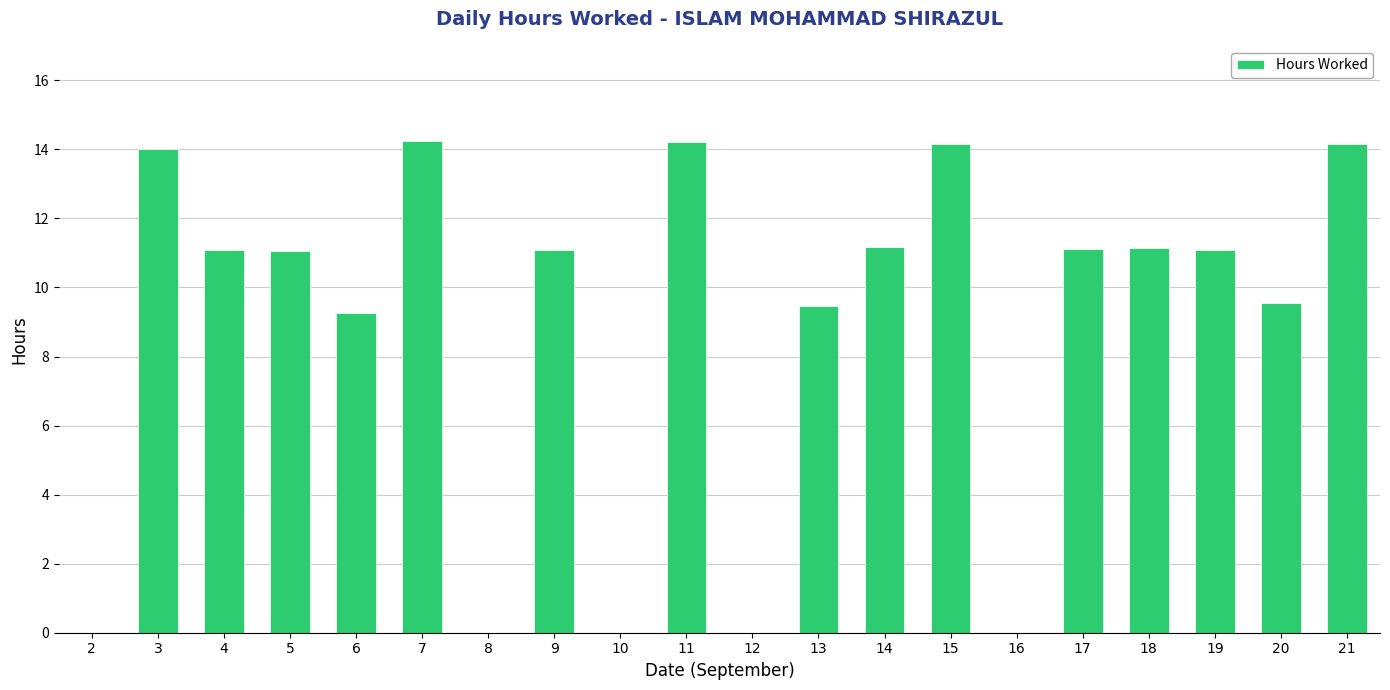

Are the bars grouped side by side (vs. stacked)?

No